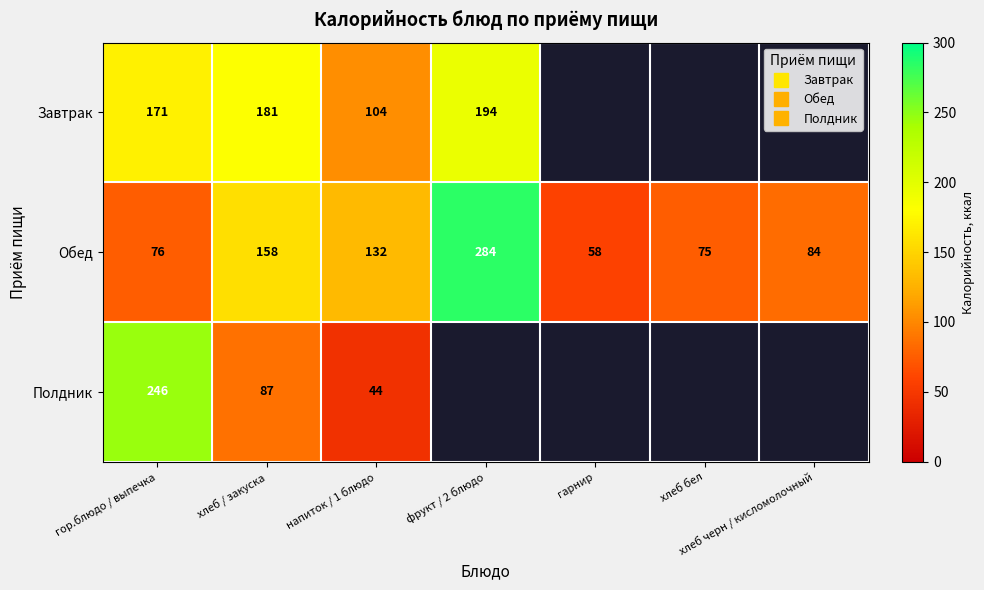

True or false: Завтрак has a value of 0 at хлеб черн / кисломолочный.

True